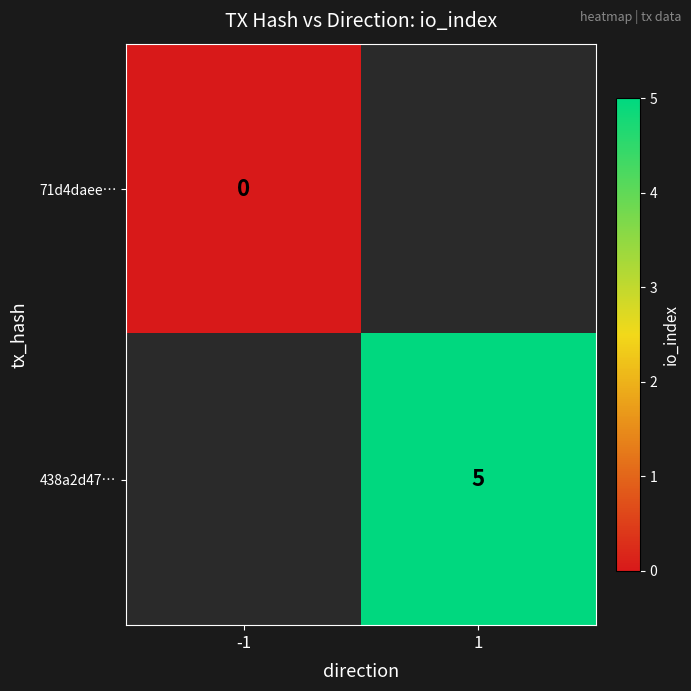

Which category has the highest value across all series?

1